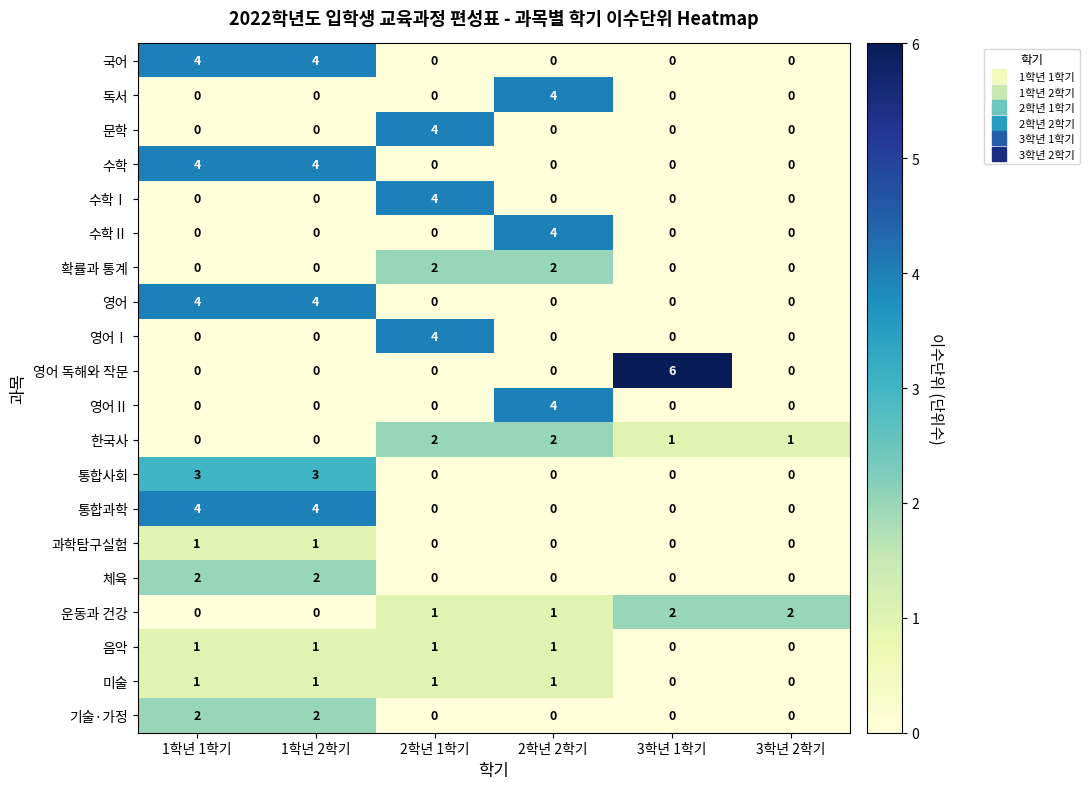

The 국어 series shows 4 at 1학년 2학기. True or false?

True